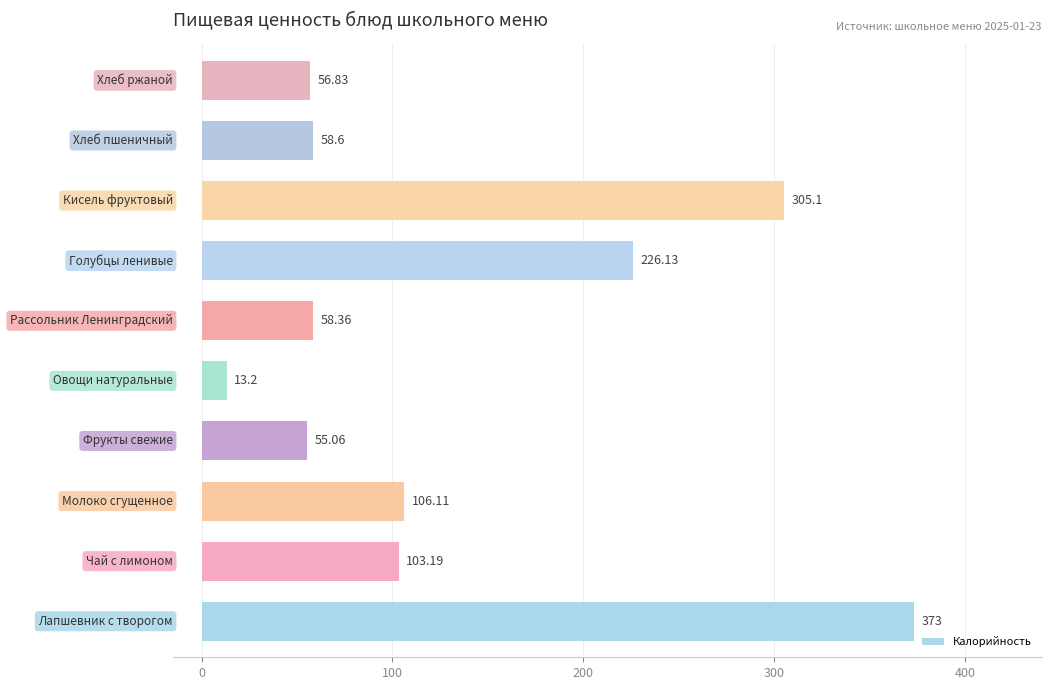

What is the sum of all values?

1355.6